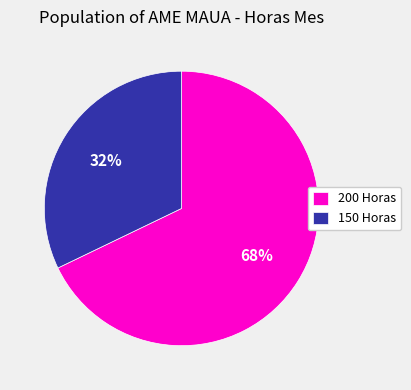

Which has a higher value, 150 Horas or 200 Horas?

200 Horas